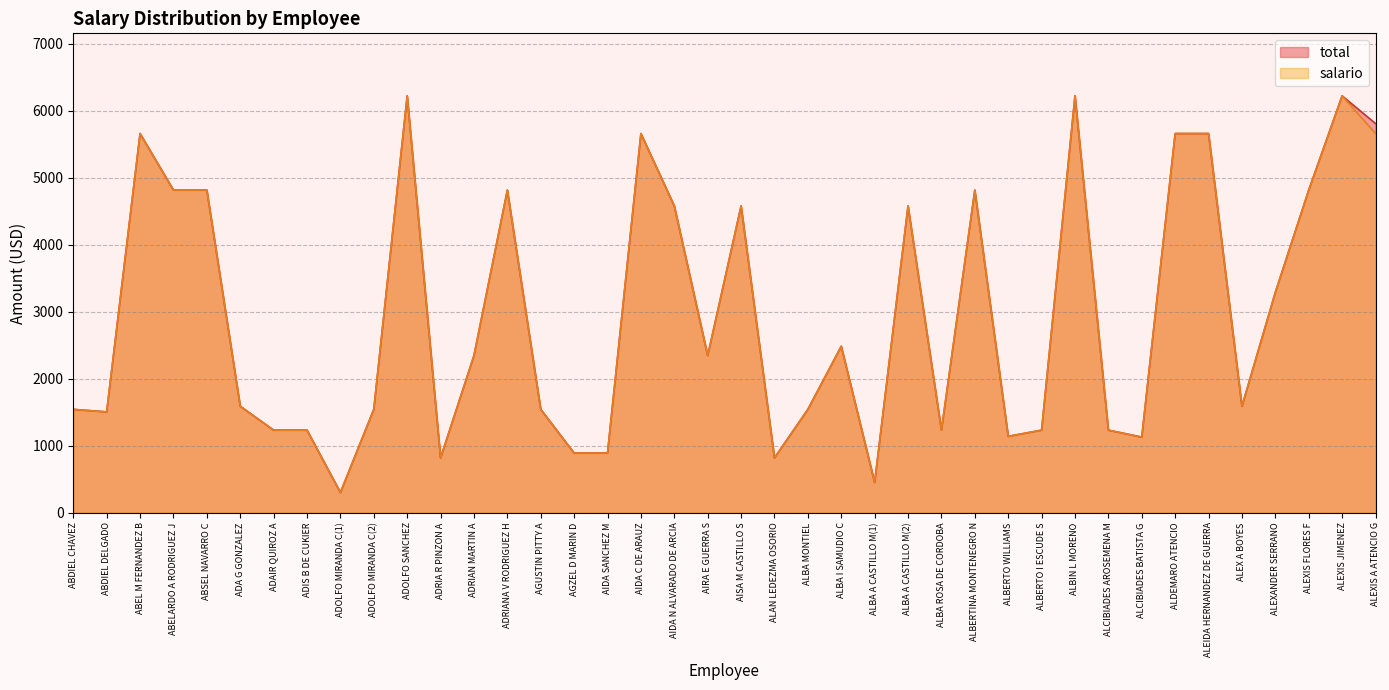

What is the minimum value shown in the chart?

300.0